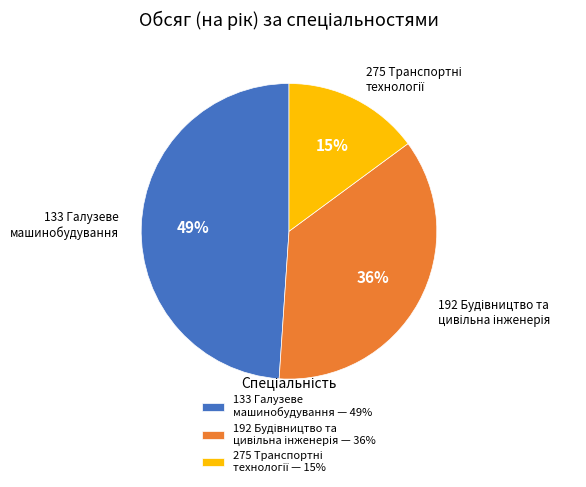

True or false: 133 Галузеве машинобудування accounts for 49% of the total.

True